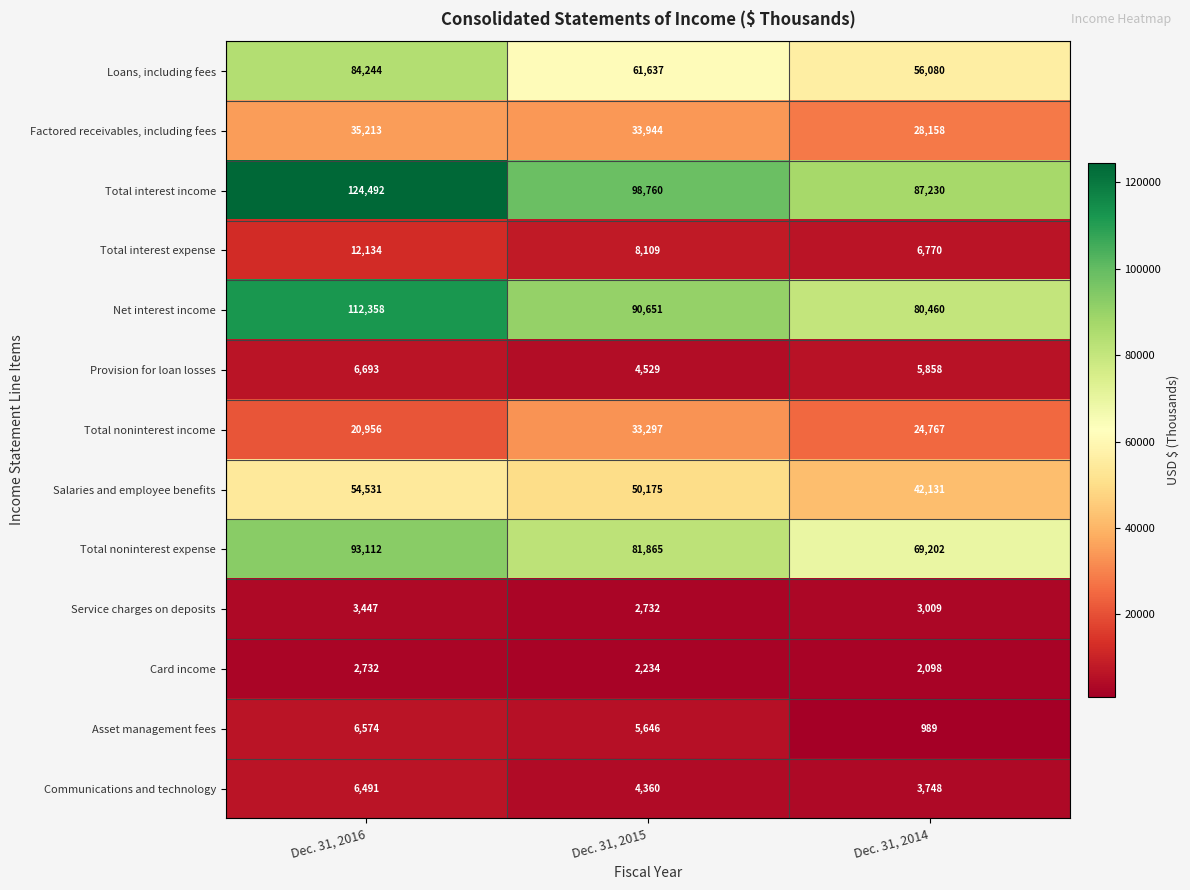

How many distinct data groups are displayed?

13